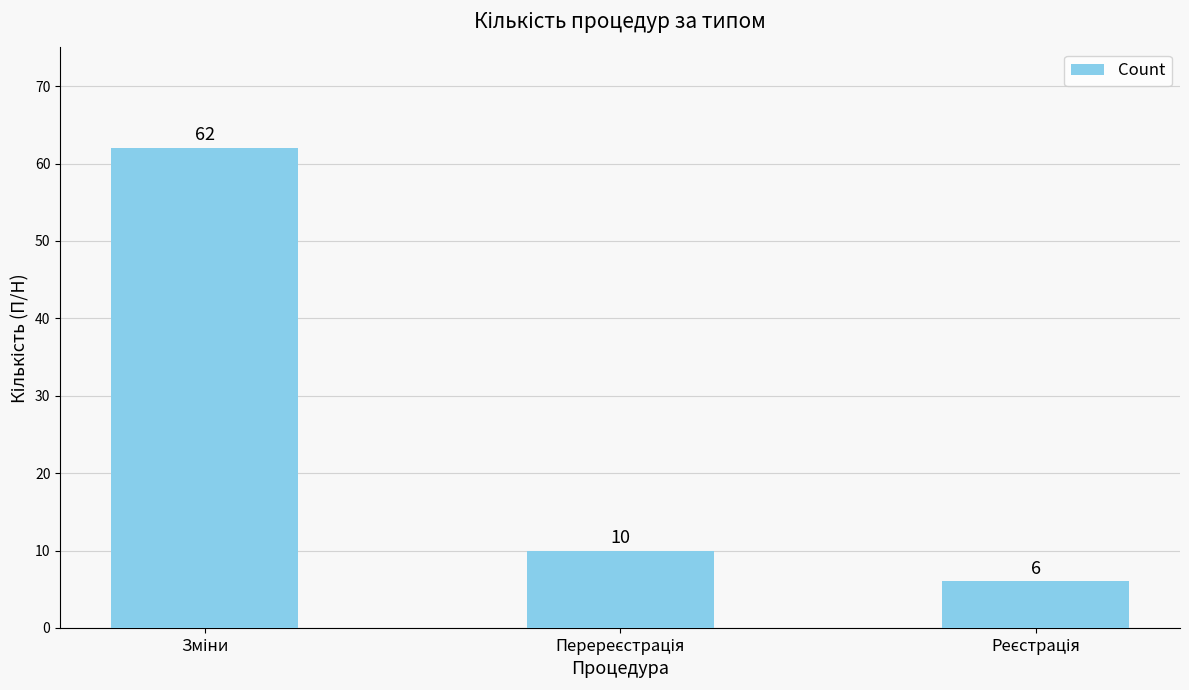

Reading left to right, extract all data points from this chart.

62	10	6